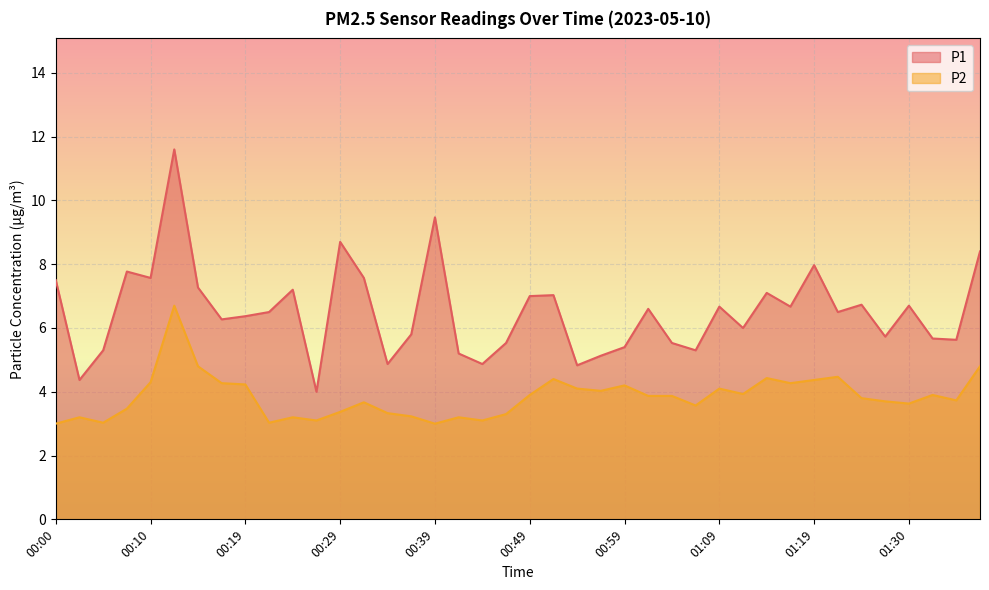

What position from the left is 00:34?

15